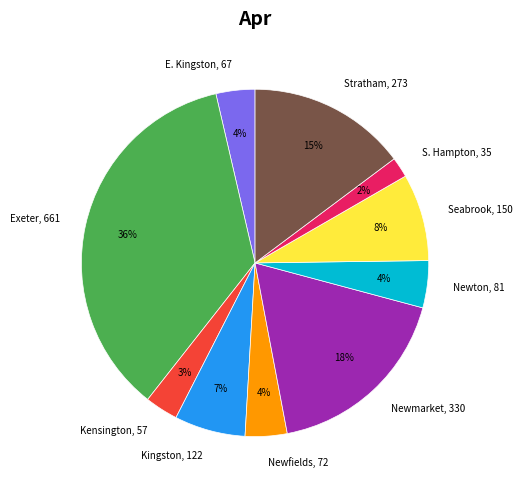

Which has a higher value, Kingston, 122 or S. Hampton, 35?

Kingston, 122